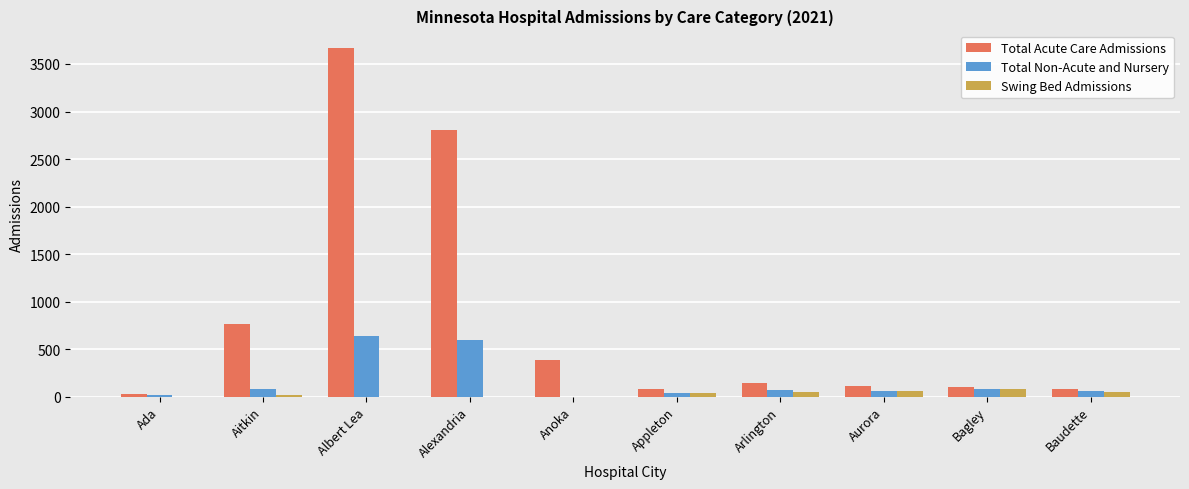

What is the difference between the Total Acute Care Admissions values at Appleton and Ada?

52